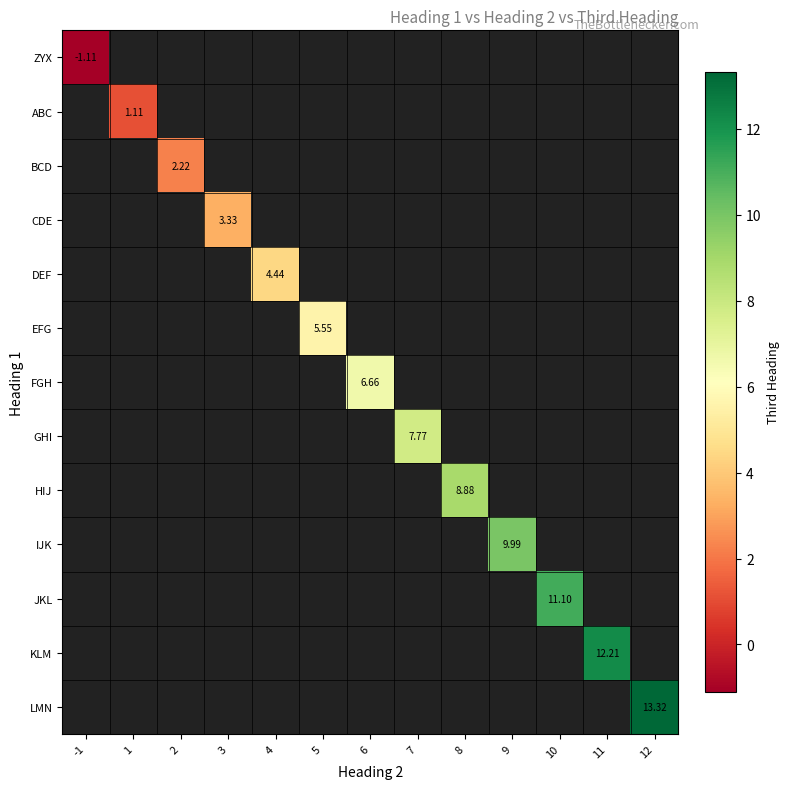

True or false: BCD has a value of 2.2 at 2.

True